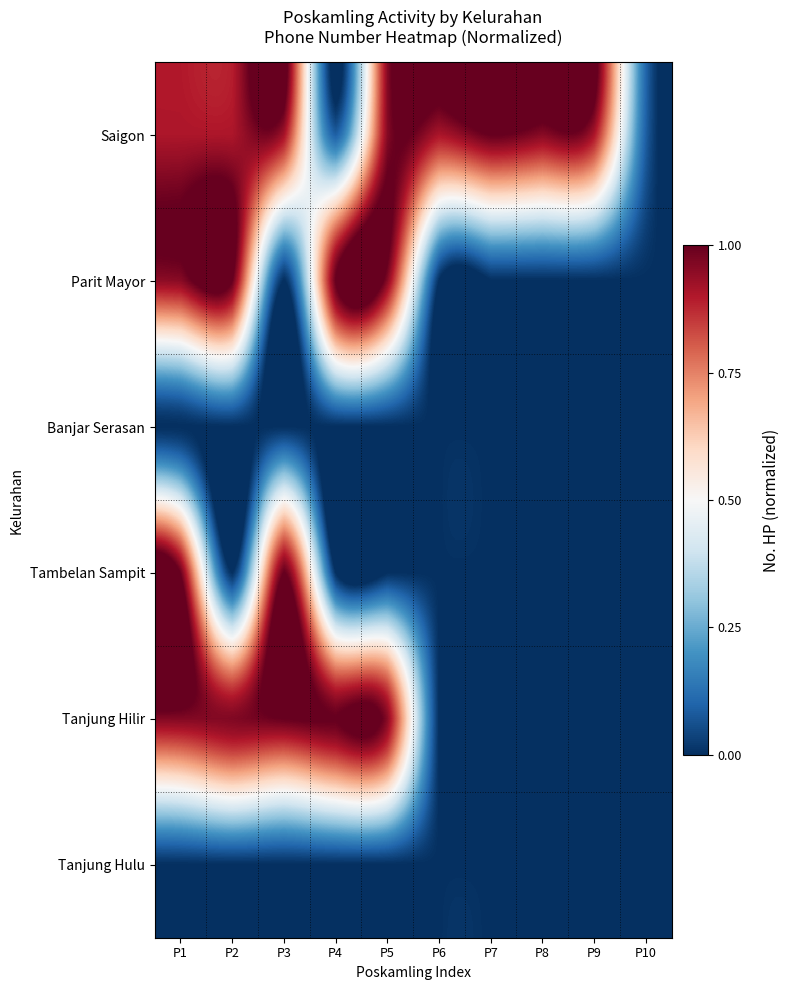

At which category is the sum across all series the highest?

P1